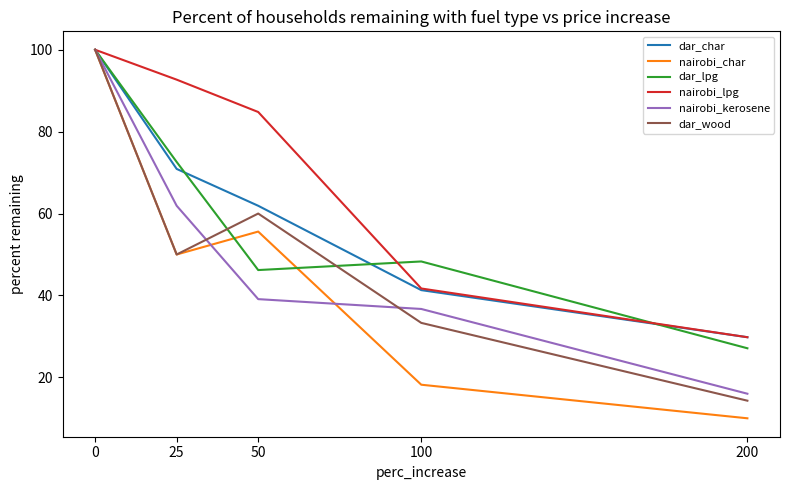

True or false: dar_lpg and dar_char intersect in this chart.

True